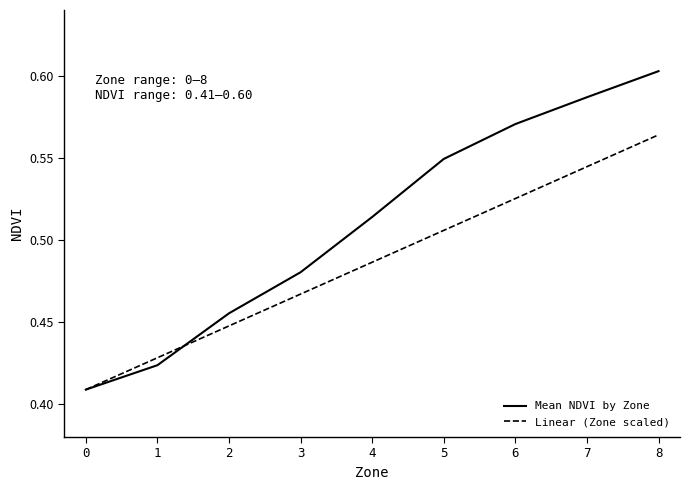

Is it true that Mean NDVI by Zone equals 0.2 at 0?

False